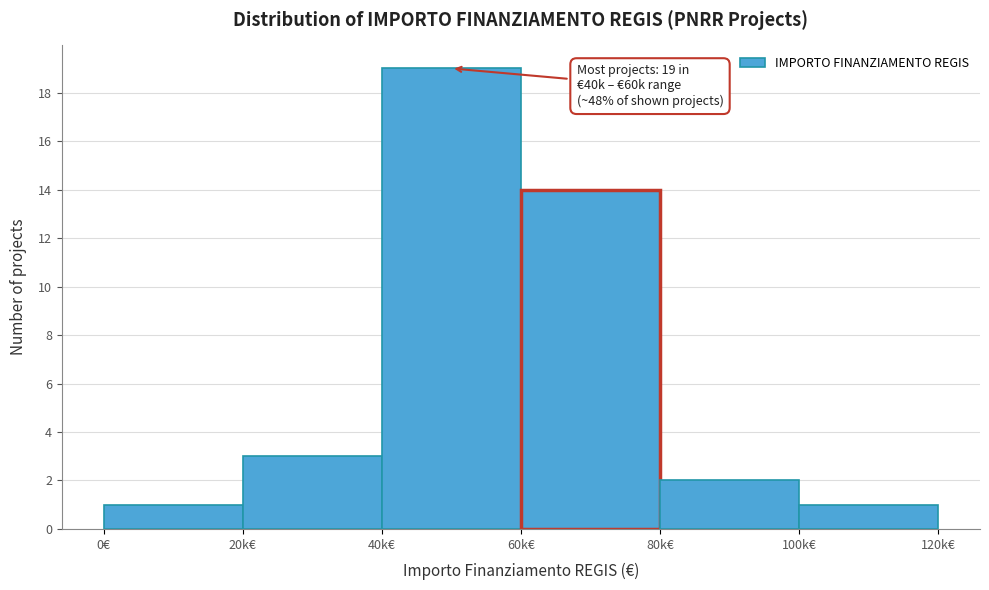

Reading left to right, list all the values displayed in this chart.

0€=1	20k€=3	40k€=19	60k€=14	80k€=2	100k€=1